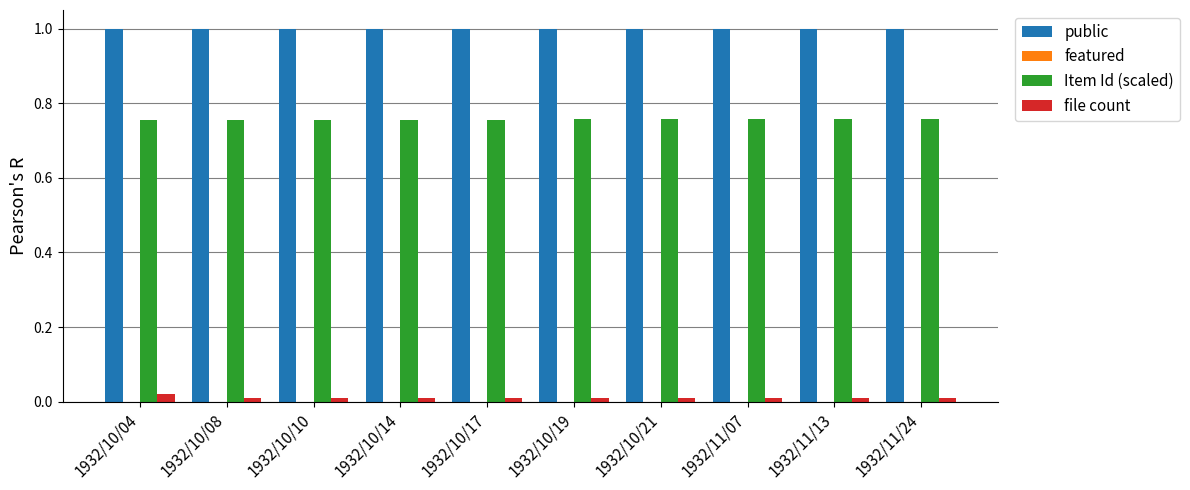

How many Item Id (scaled) values are between 0 and 1?

10